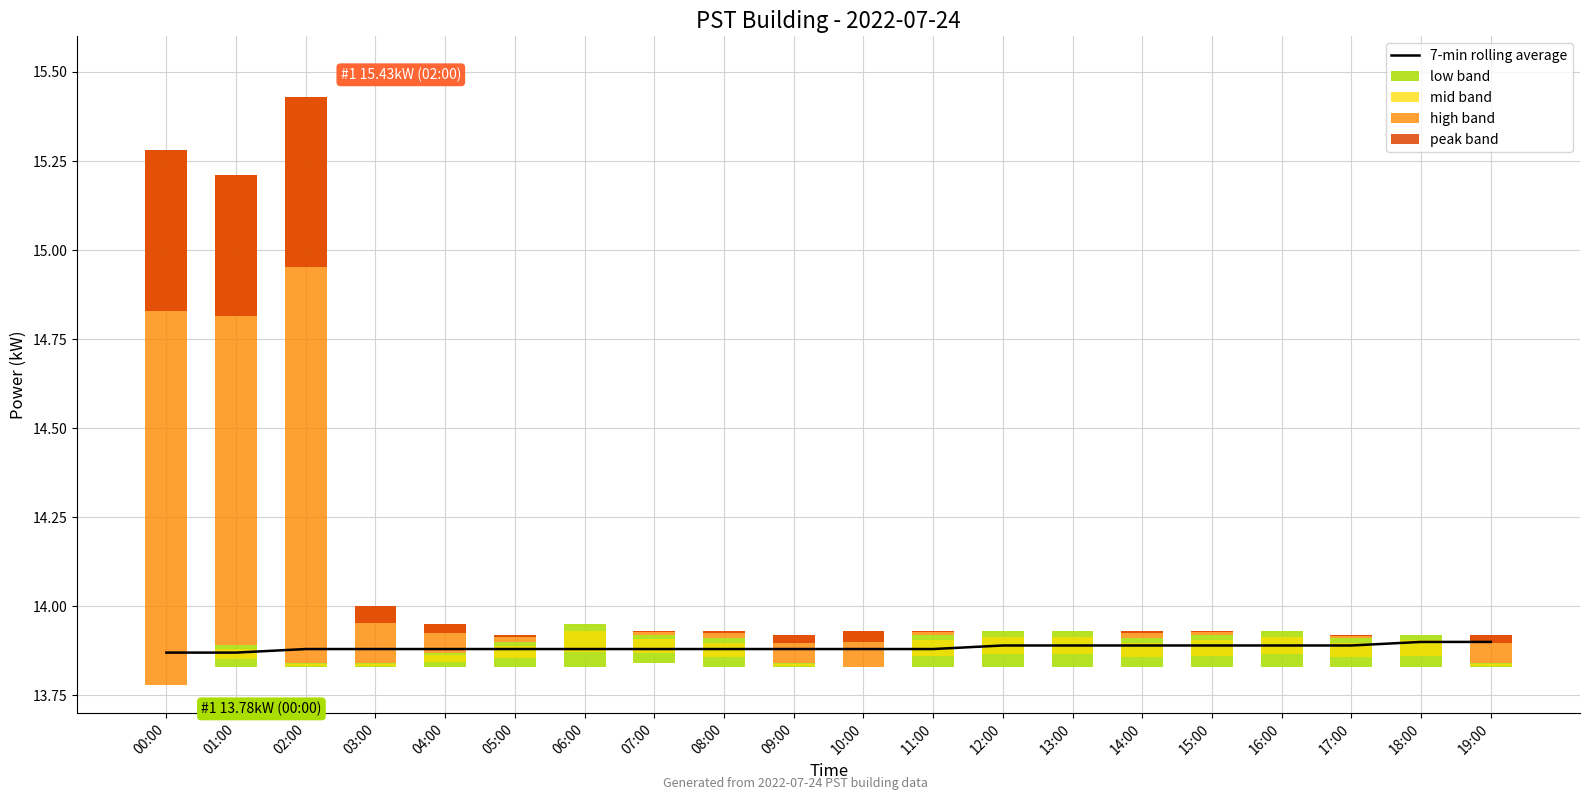

Which has a higher value, 04:00 or 03:00?

04:00